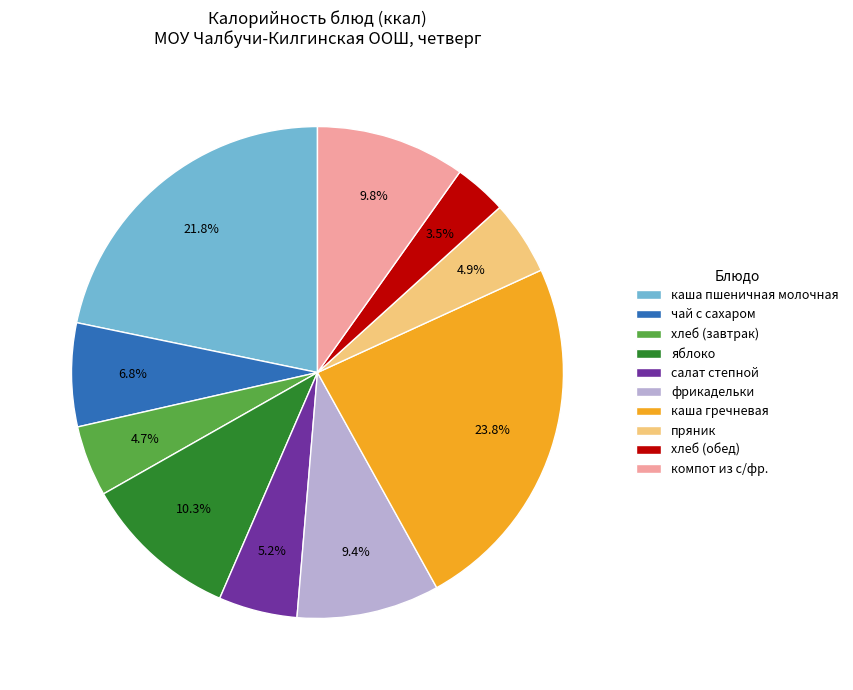

Which category has the biggest portion of the pie?

каша гречневая